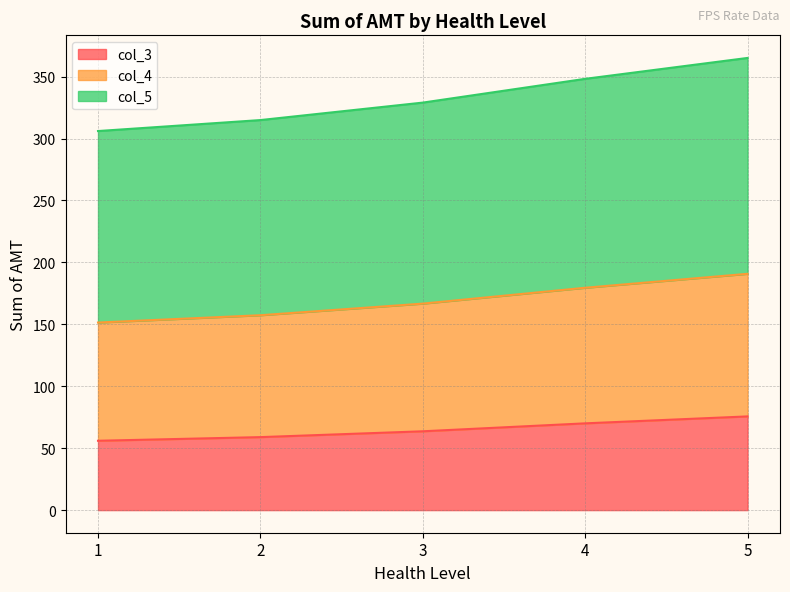

True or false: col_5 and col_4 cross at least once.

False